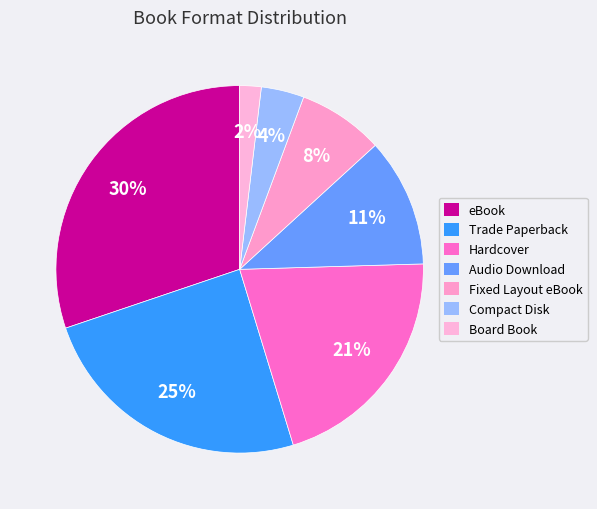

Count the number of slices in the pie.

7